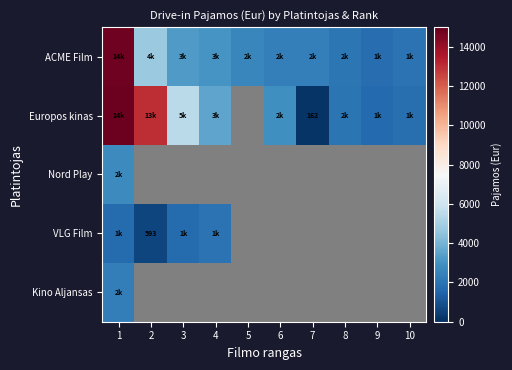

What is the minimum value for VLG Film?

592.9